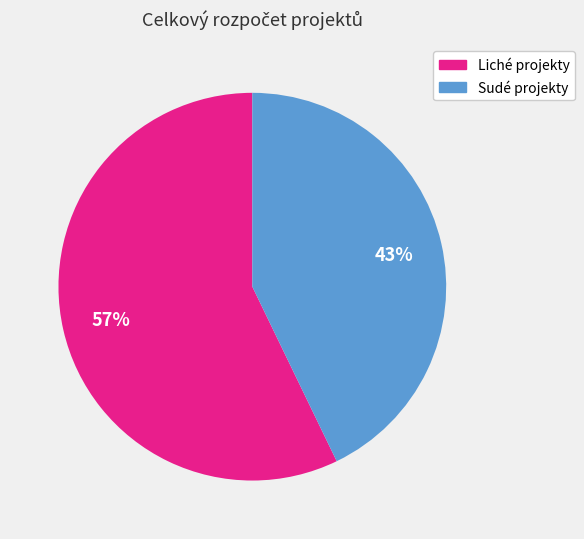

To the nearest percent, what portion does Sudé projekty represent?

43%